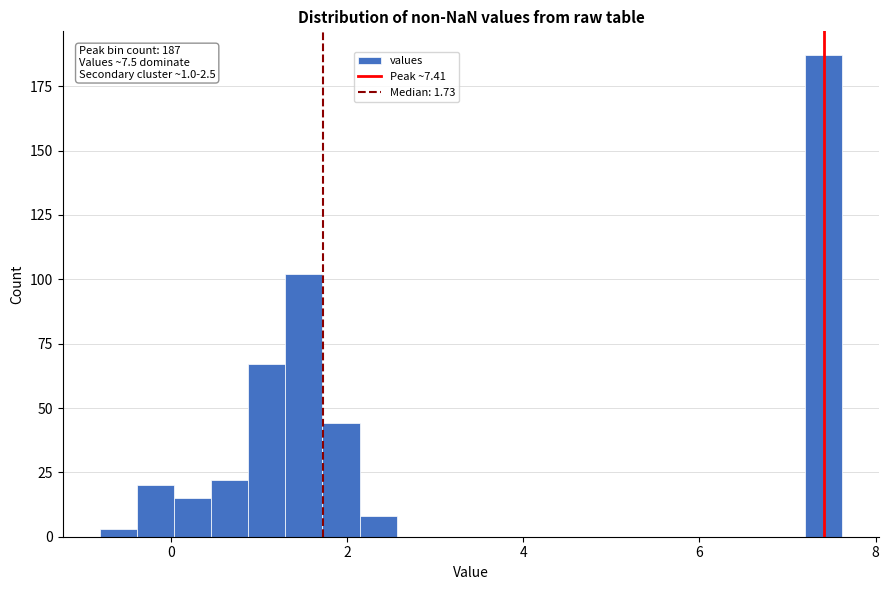

Around what value on the x-axis is the tallest bar? Give the approximate position of its centre, as read against the axis.

7.4